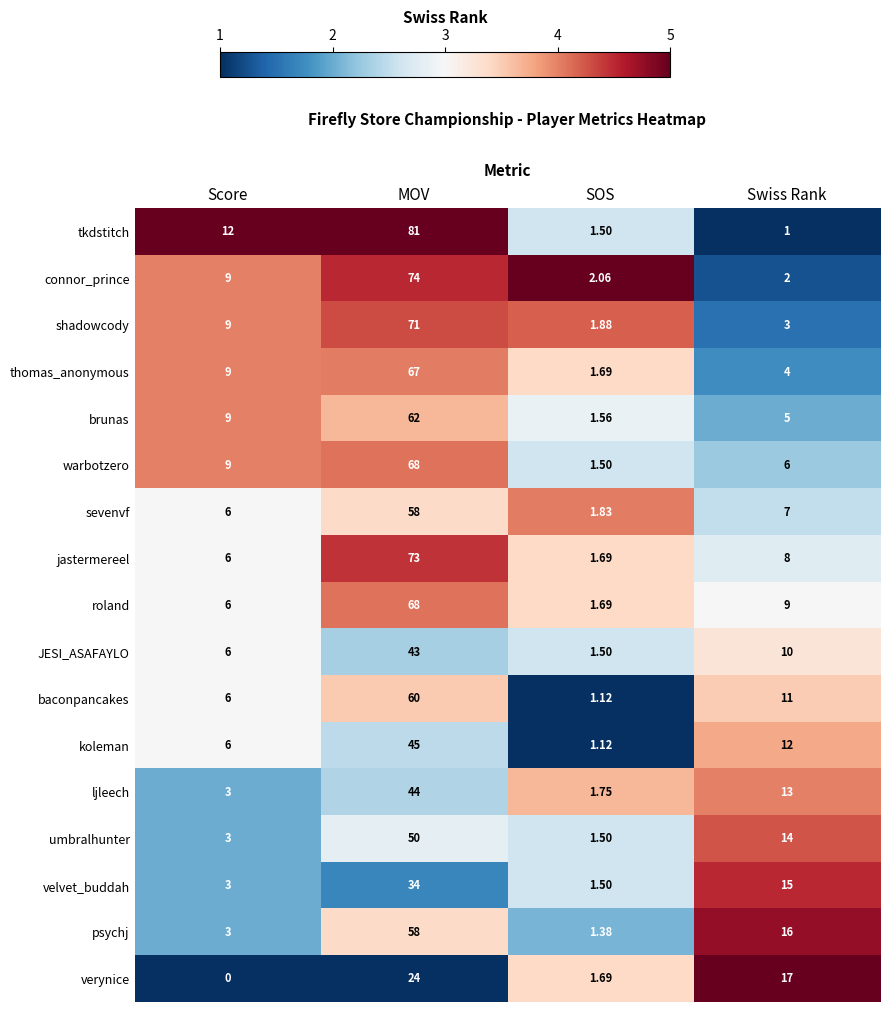

Rank the categories by thomas_anonymous value from highest to lowest.

MOV, Score, Swiss Rank, SOS